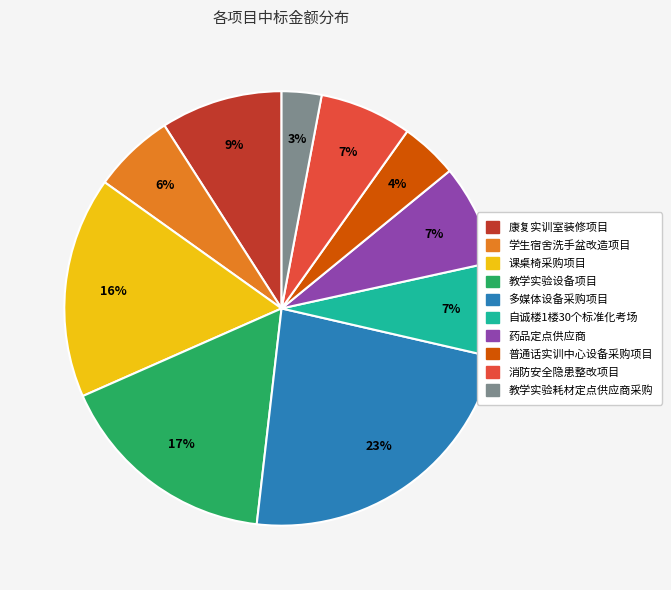

Which has a higher value, 普通话实训中心设备采购项目 or 消防安全隐患整改项目?

消防安全隐患整改项目